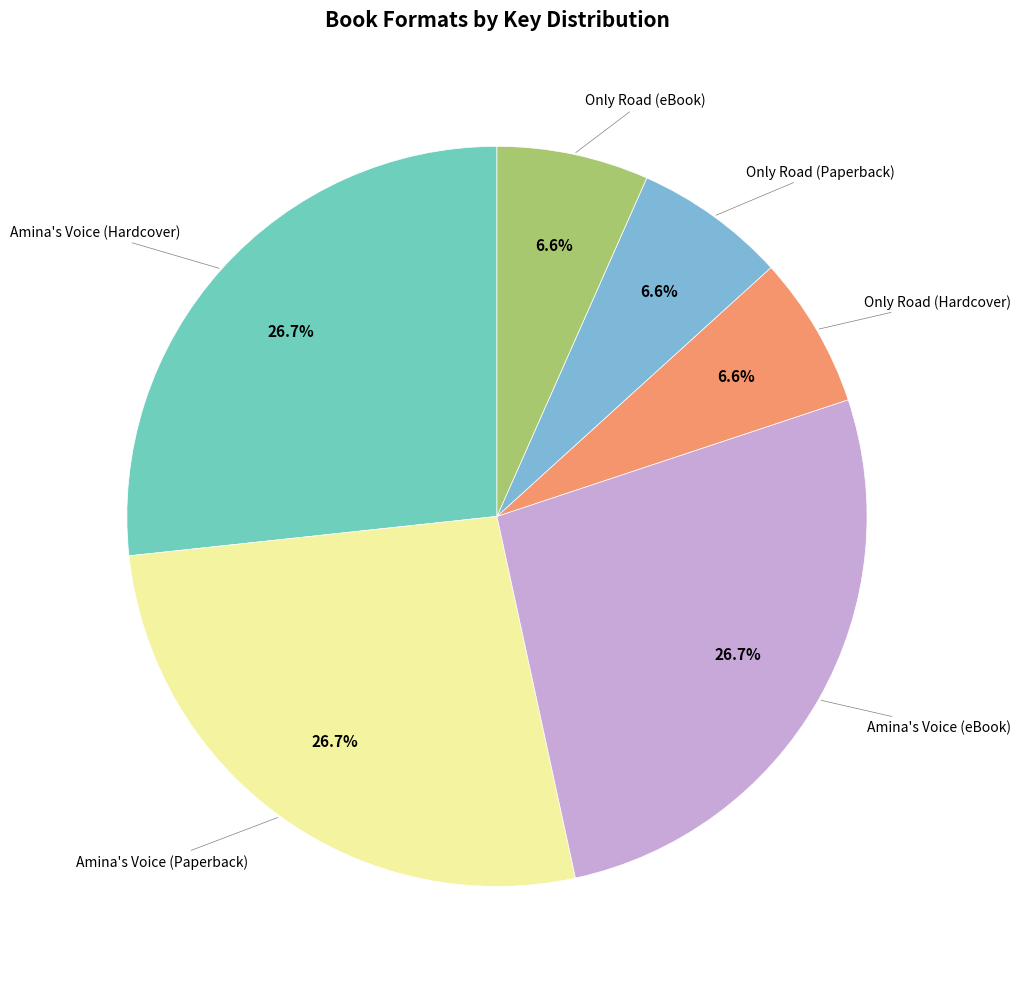

To the nearest percent, what is the average slice percentage?

17%